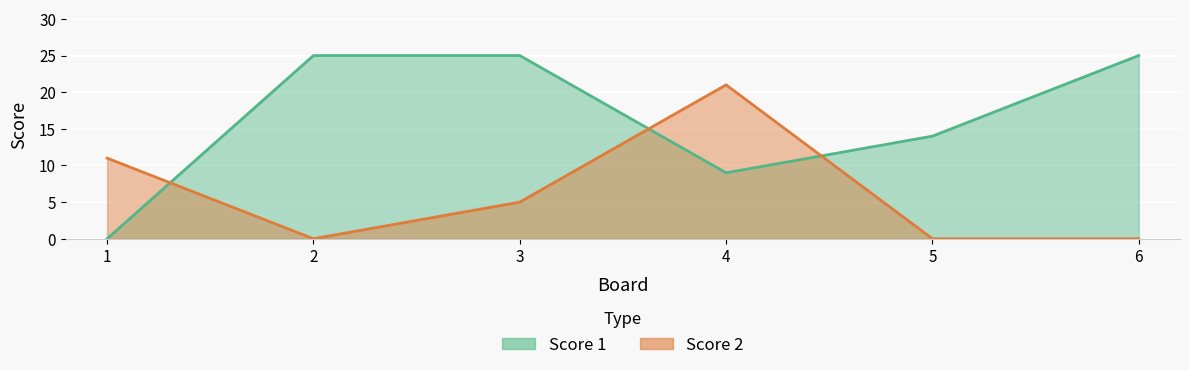

Which category has the lowest value across all series?

1